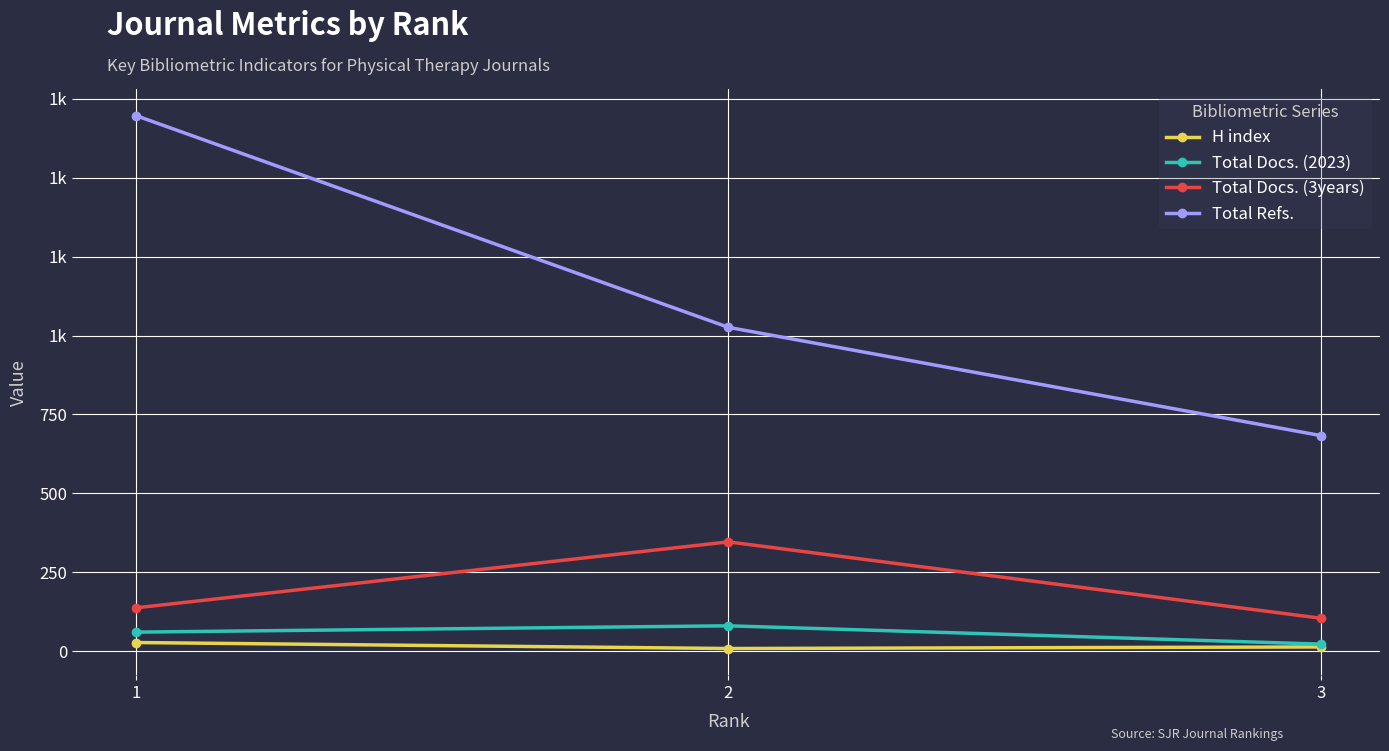

At which category is the sum across all series the highest?

1